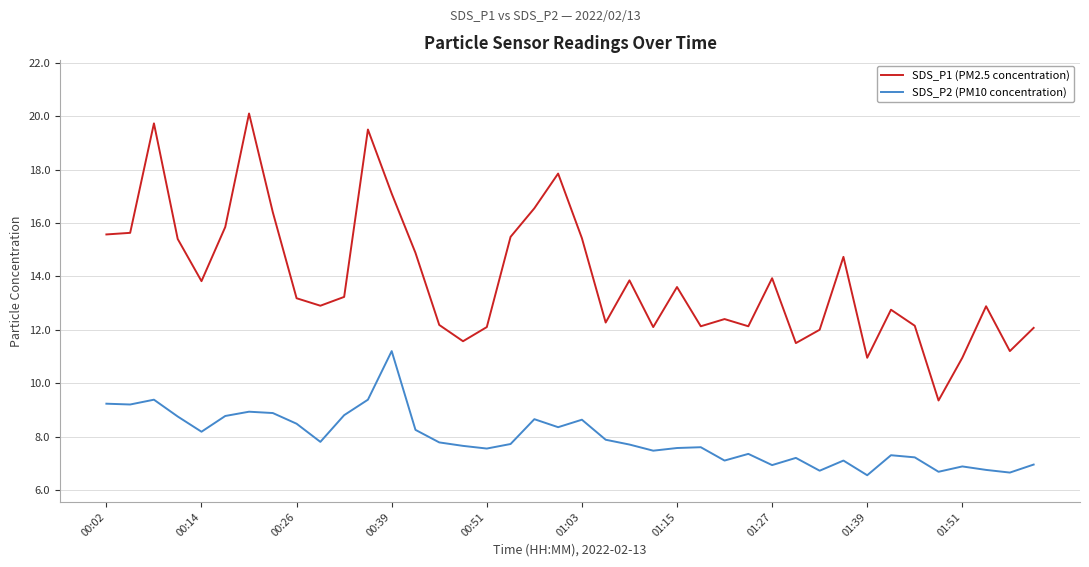

At how many categories does at least one series exceed 19?

3